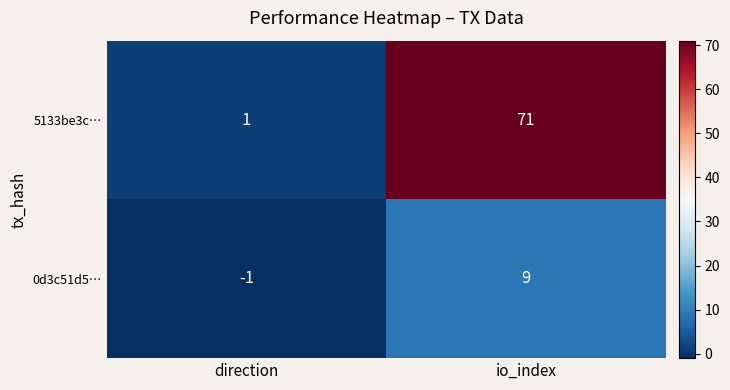

What is the difference between the 0d3c51d5… values at io_index and direction?

10